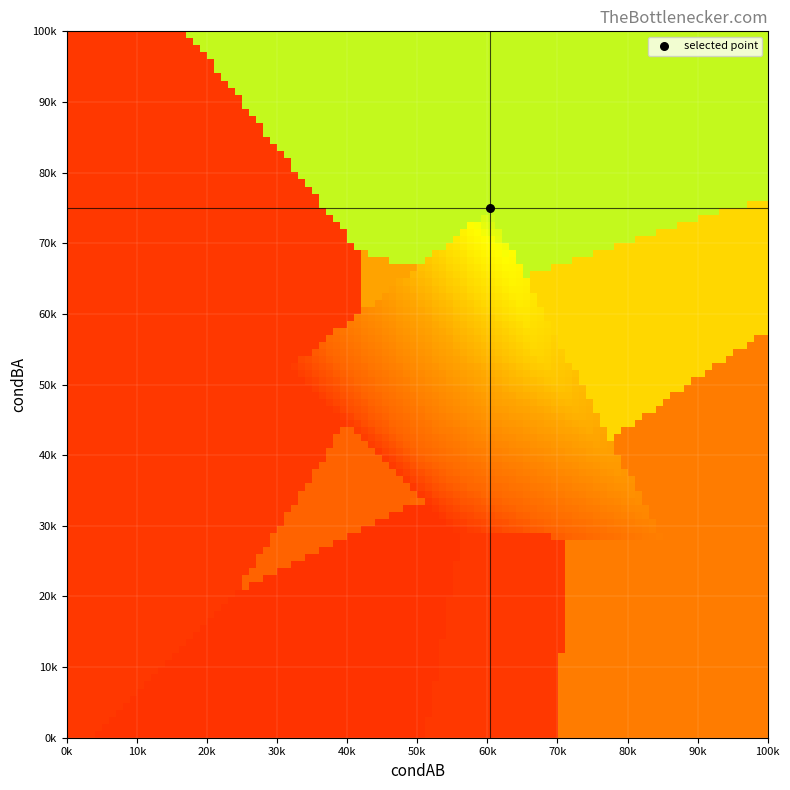

What is the difference between the second highest and minimum values in the value series?

0.2